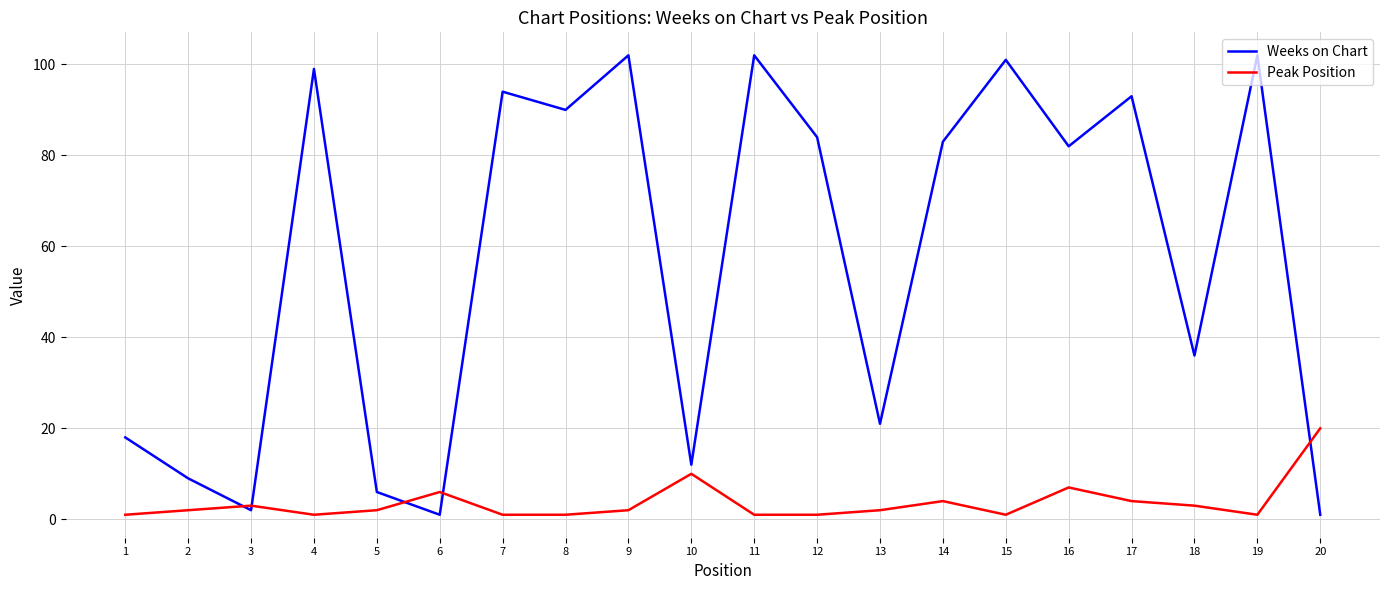

Is the value of Peak Position at 1 greater than the value of Weeks on Chart at 18?

No